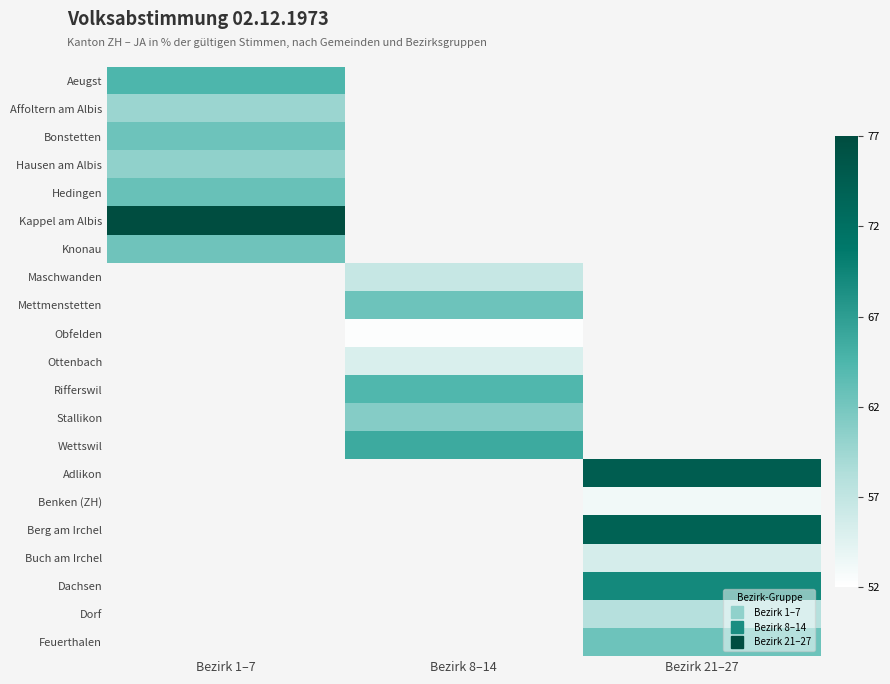

What value does the Maschwanden series have at Bezirk 8–14?

56.6